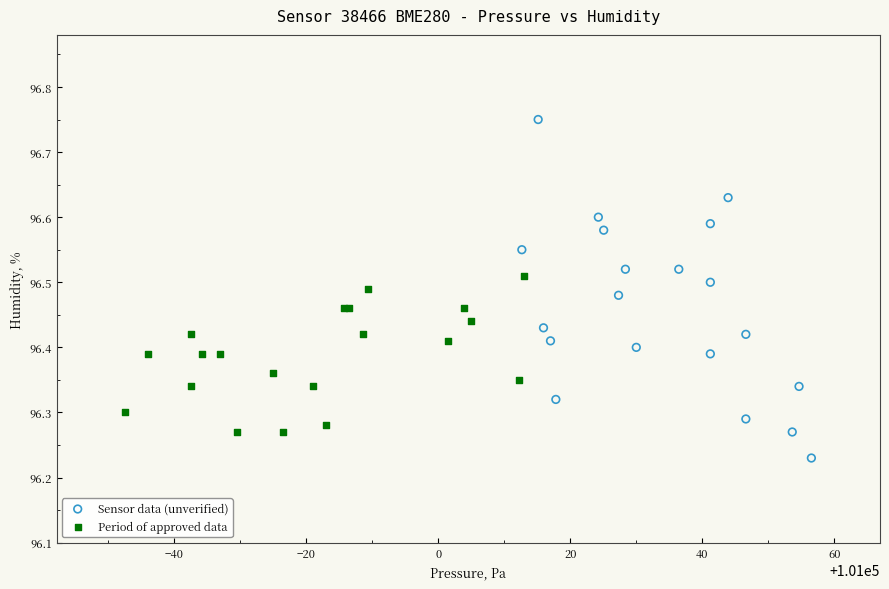

Which series has the widest spread of Y values?

Sensor data (unverified)